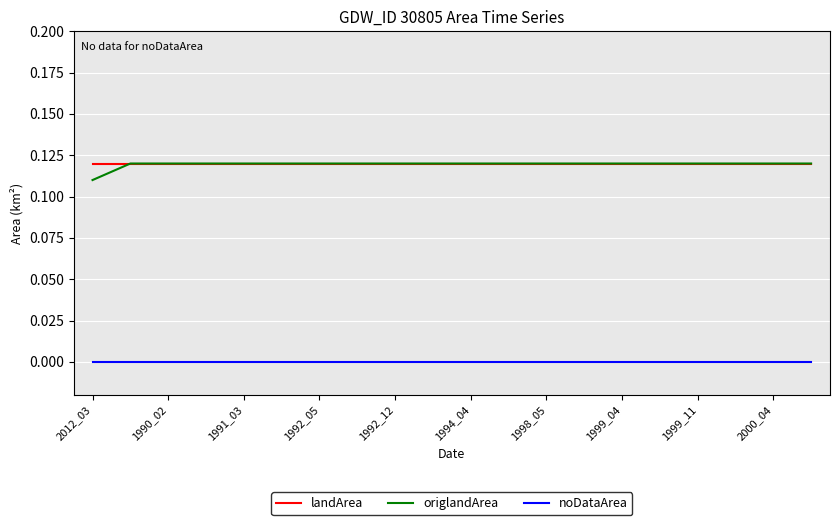

Does the chart have visible grid lines?

Yes